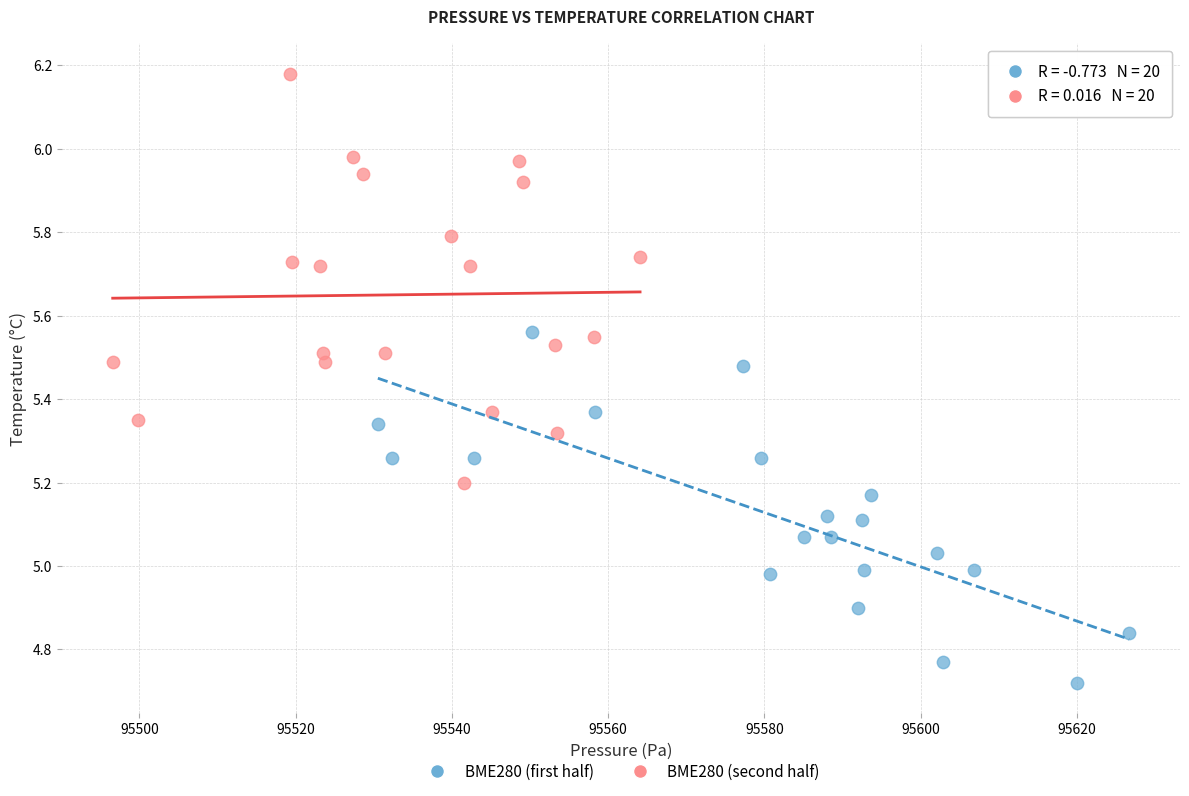

What are all the series names shown in the legend?

BME280 (first half), BME280 (second half)